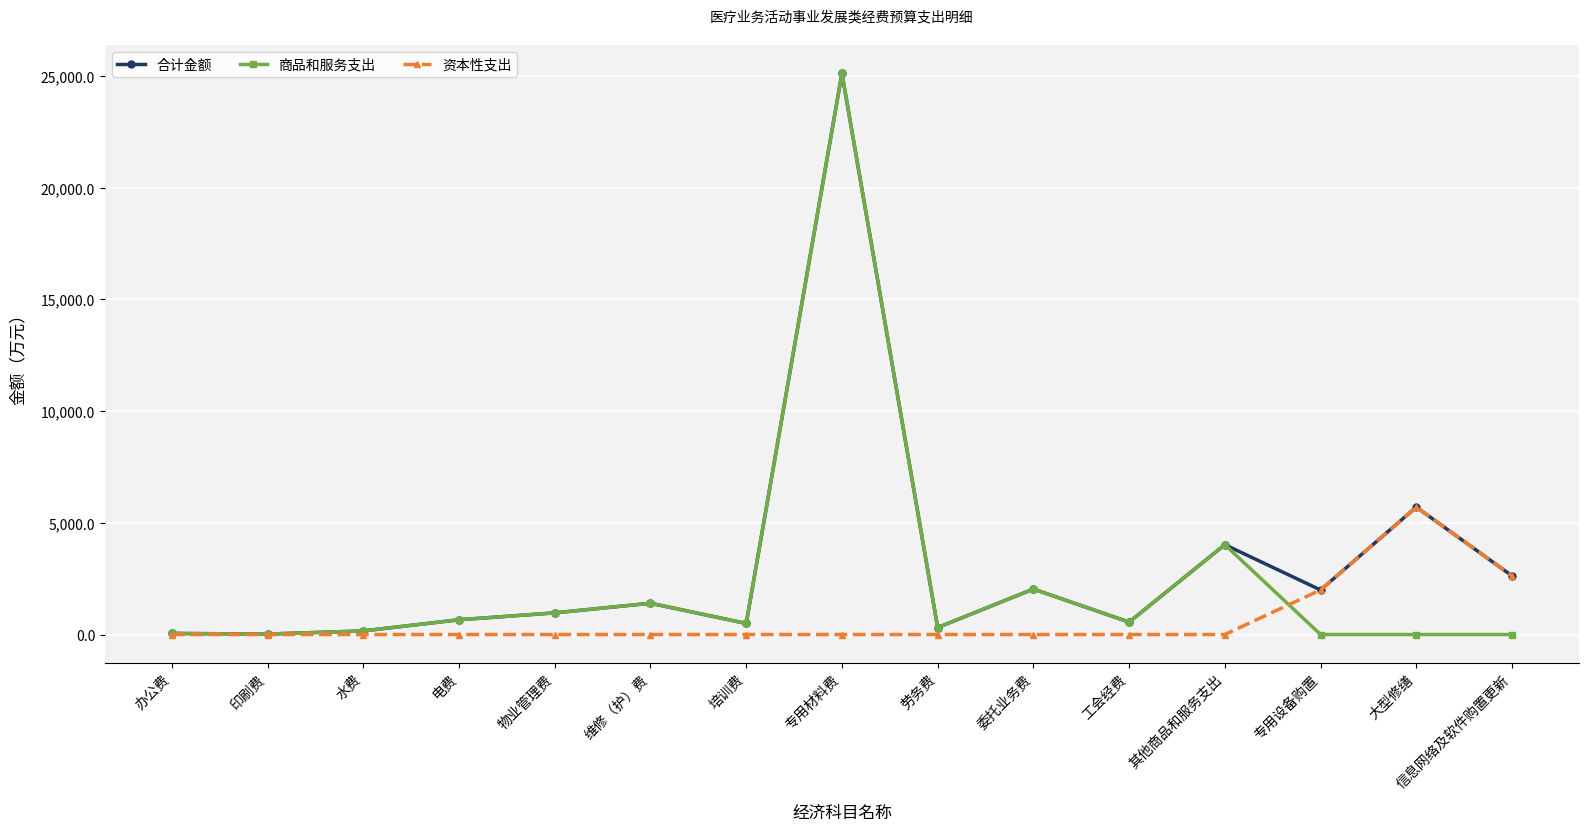

Rank the series by their average value, from highest to lowest.

合计金额, 商品和服务支出, 资本性支出